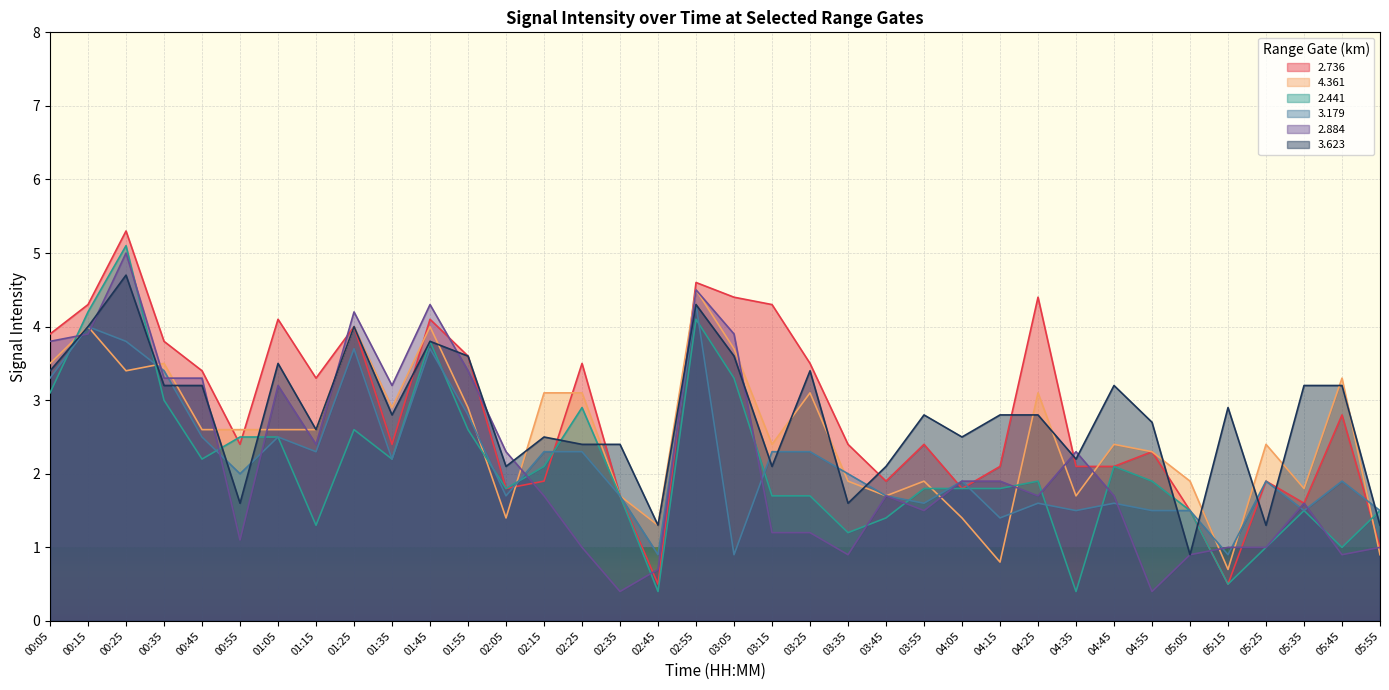

How many lines are shown in the chart?

6